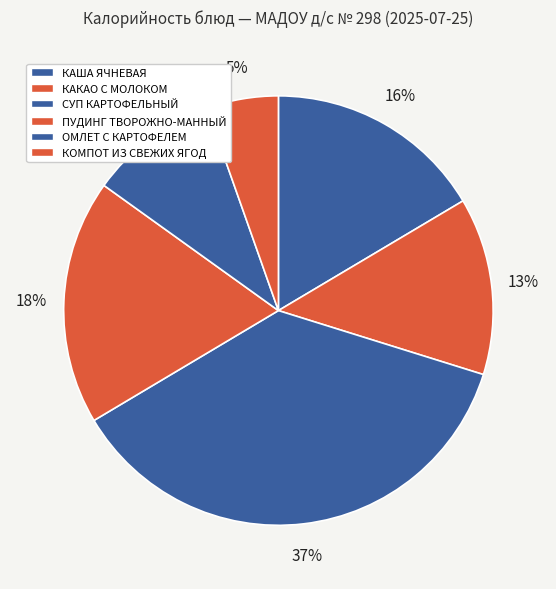

How many slices are in this pie chart?

6